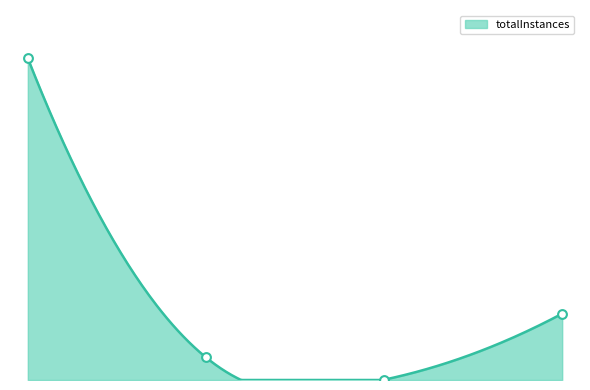

Which has a higher value, ZEPHYR or MALVERN?

ZEPHYR